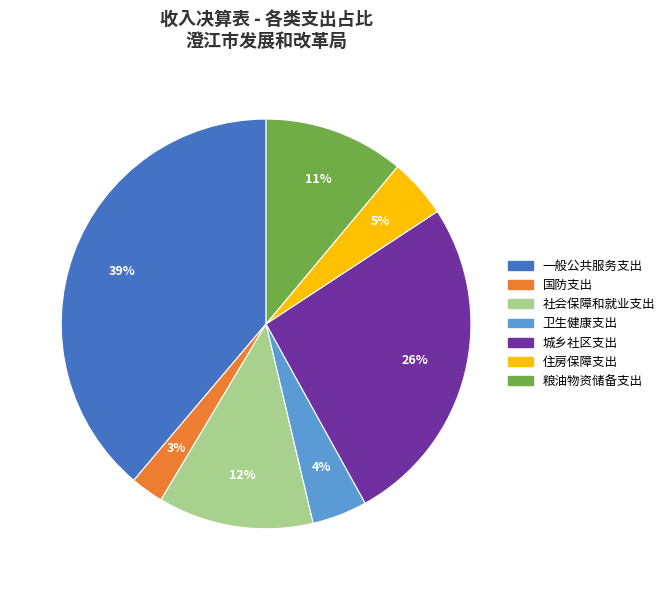

Is the sum of 住房保障支出 and 粮油物资储备支出 greater than half?

No